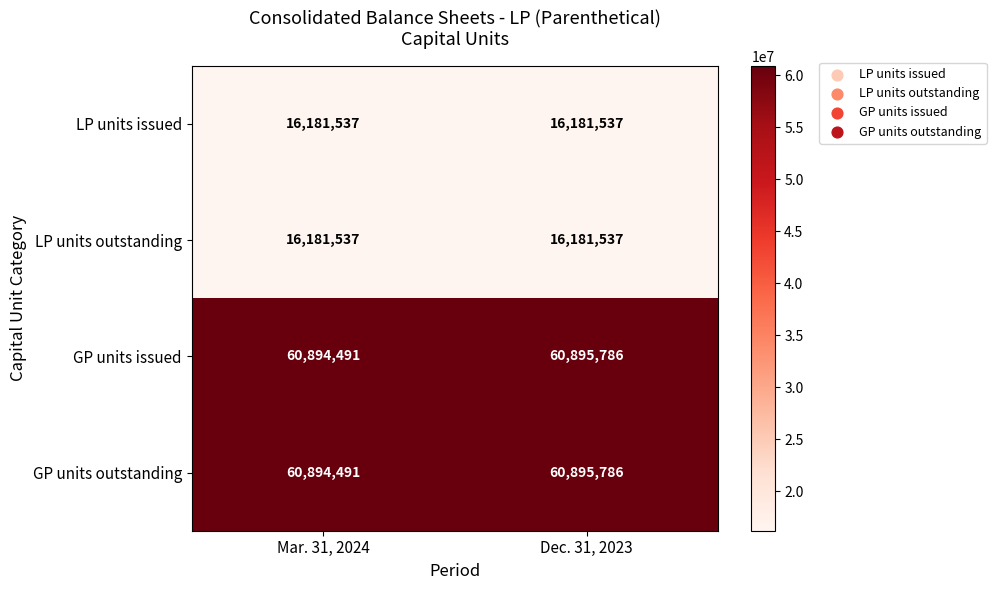

Reading left to right, list all the values displayed in this chart.

LP units issued: Mar. 31, 2024=16181537	Dec. 31, 2023=16181537
LP units outstanding: Mar. 31, 2024=16181537	Dec. 31, 2023=16181537
GP units issued: Mar. 31, 2024=60894491	Dec. 31, 2023=60895786
GP units outstanding: Mar. 31, 2024=60894491	Dec. 31, 2023=60895786